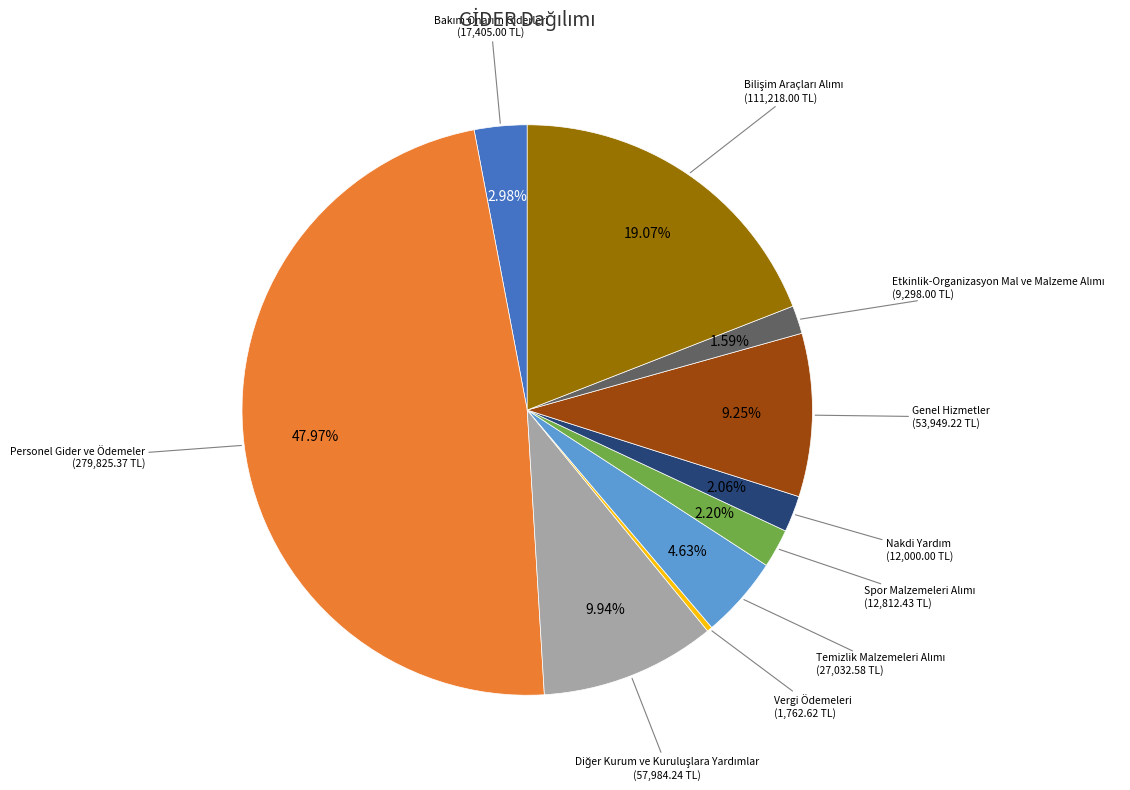

Is there any slice that represents more than half of the pie?

No